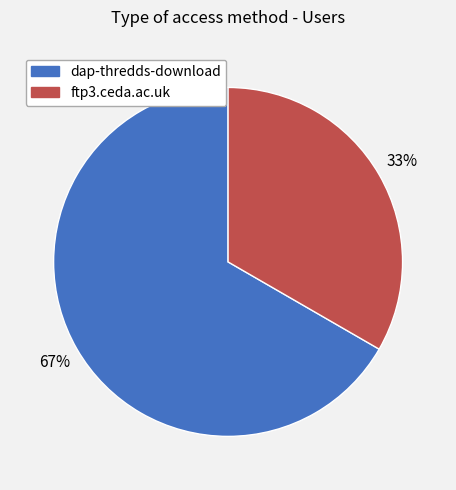

What is the ratio of the value at dap-thredds-download to the value at ftp3.ceda.ac.uk?

2.0